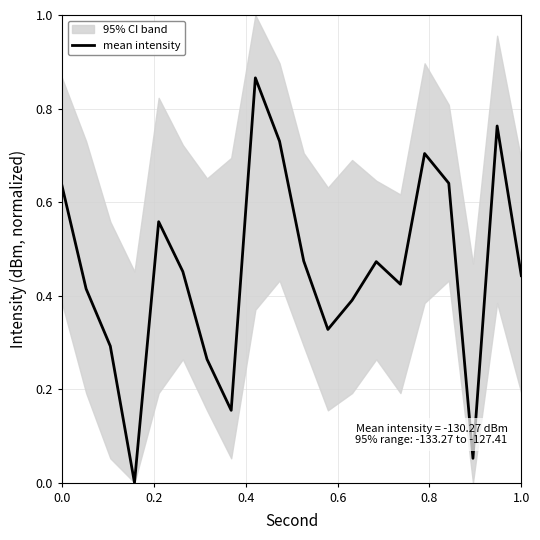

How many lines are shown in the chart?

1